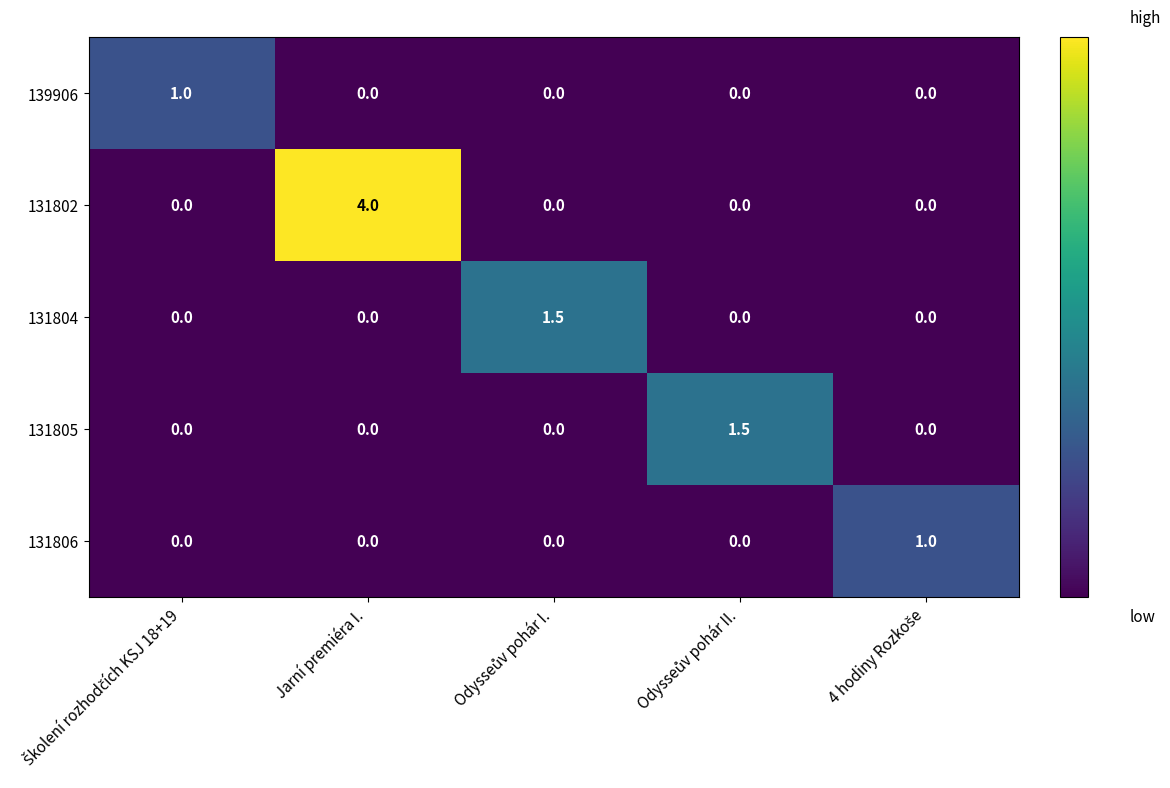

Which label corresponds to the largest value in the chart?

Jarní premiéra I.